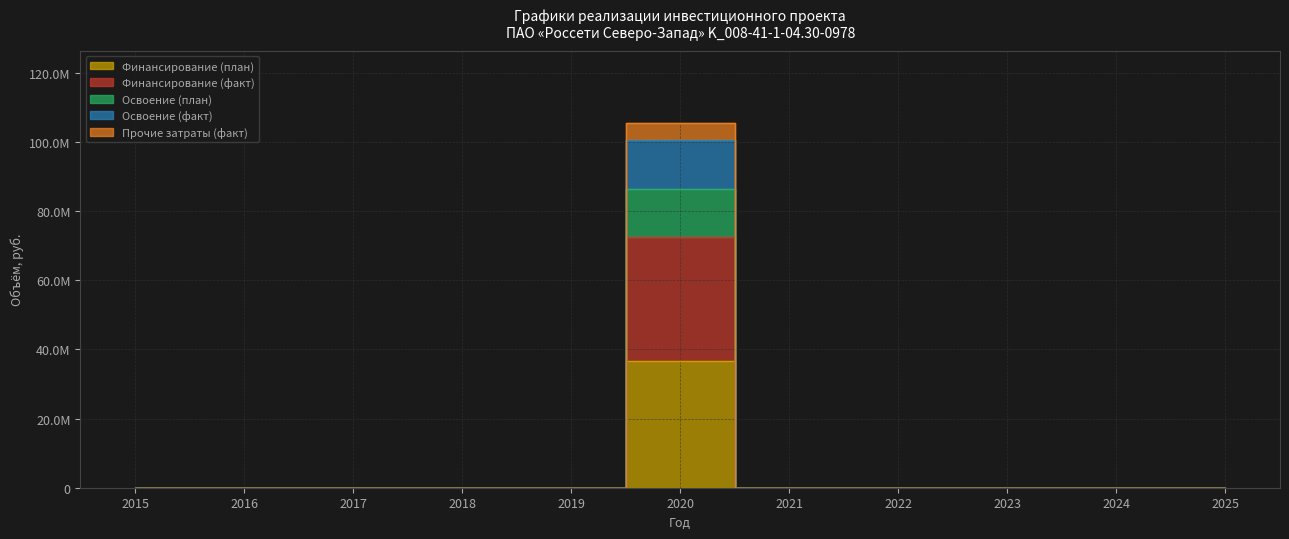

Which series changed the most between 2015 and 2019?

Финансирование (план)